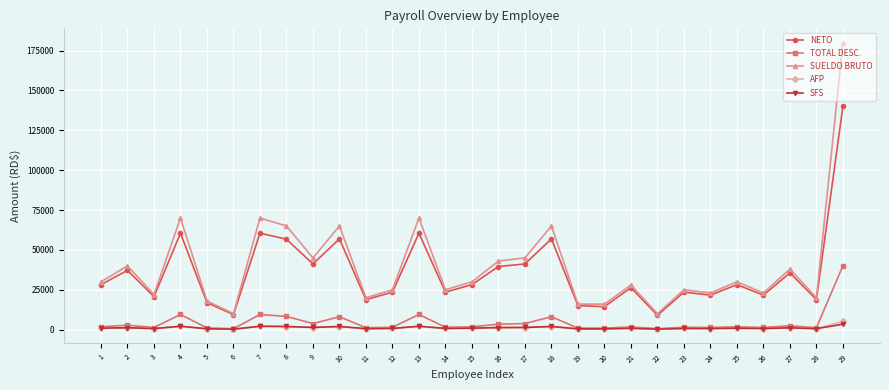

What is the difference between the TOTAL DESC. values at 22 and 16?

2816.4